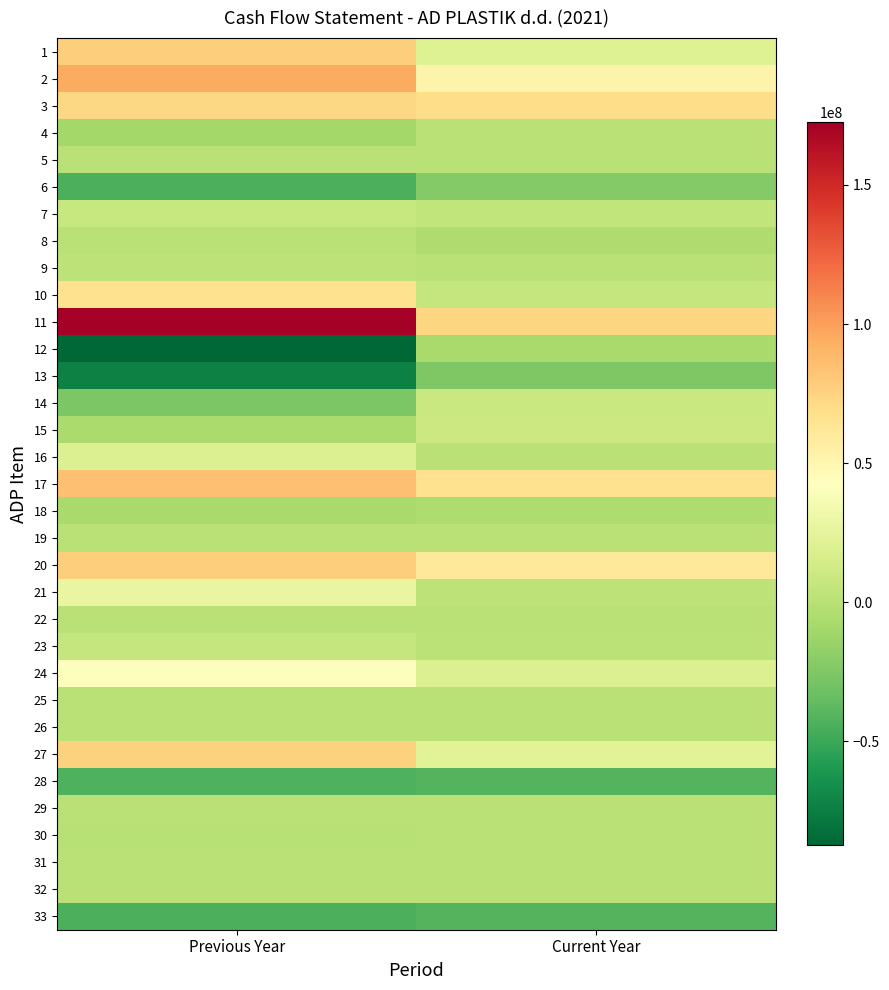

How many distinct data groups are displayed?

33